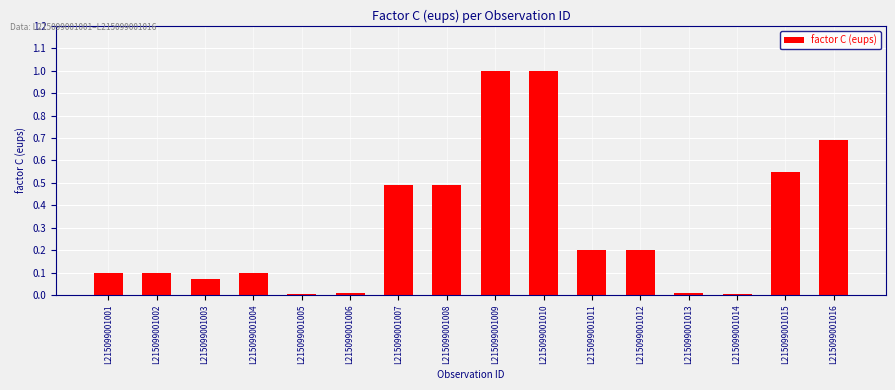

The chart shows a value of 0.5 at L215099001007. True or false?

True